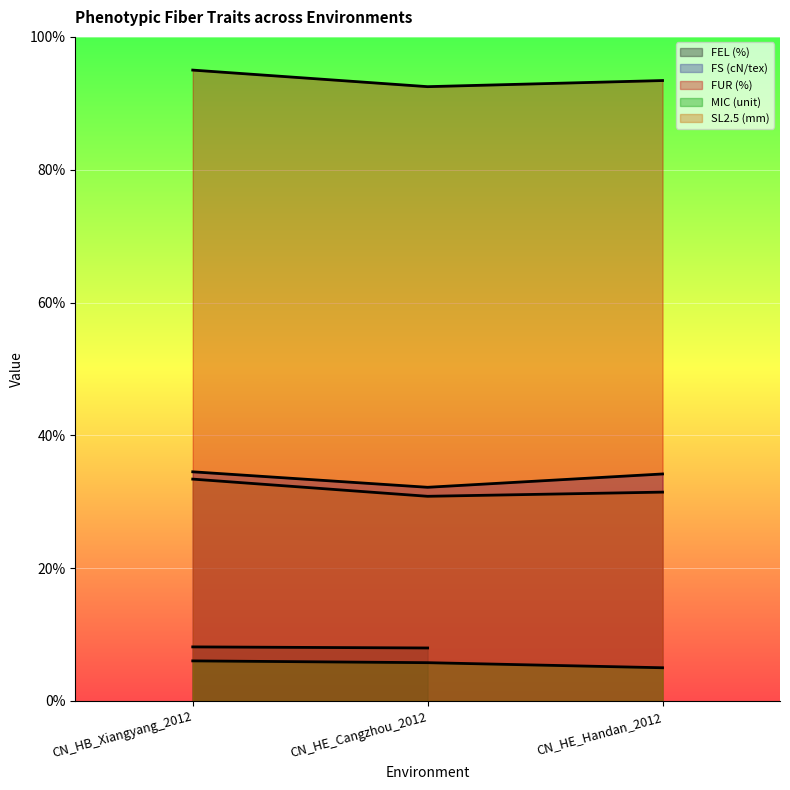

How many data points in SL2.5 (mm) are less than 31?

1